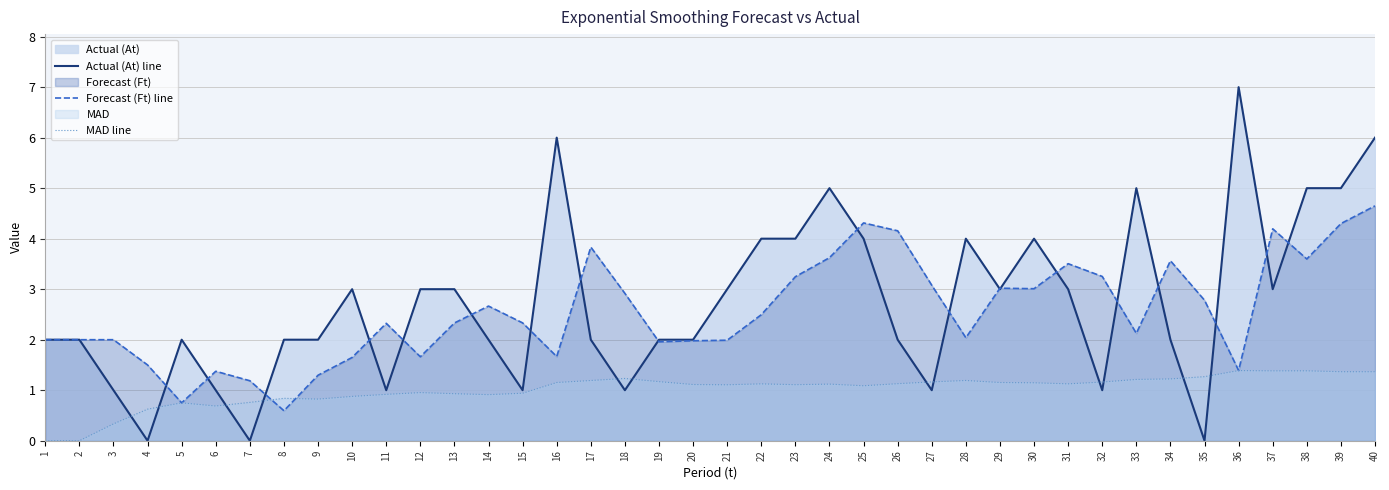

What is the value of the Forecast (Ft) line point at the 26th from the left?

4.2